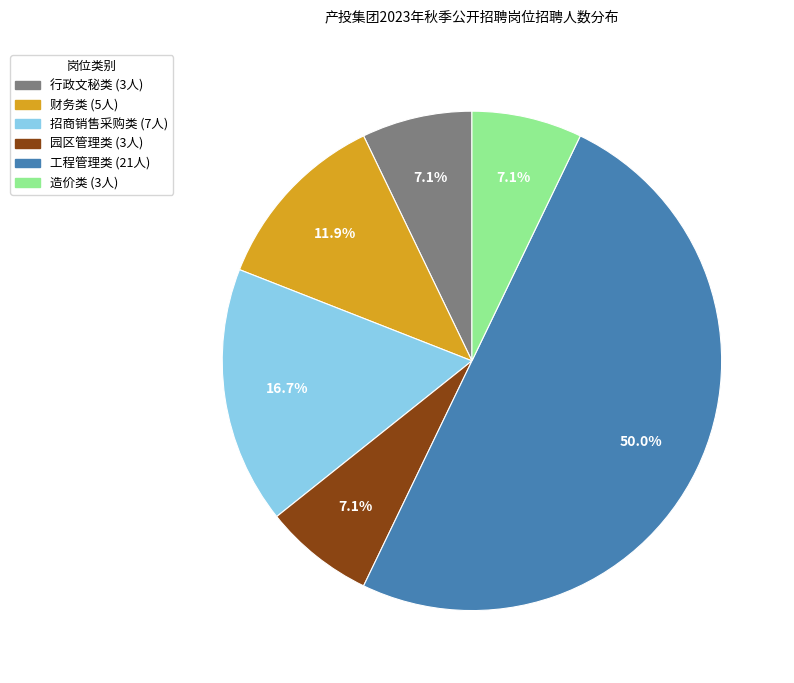

Count the number of slices in the pie.

6